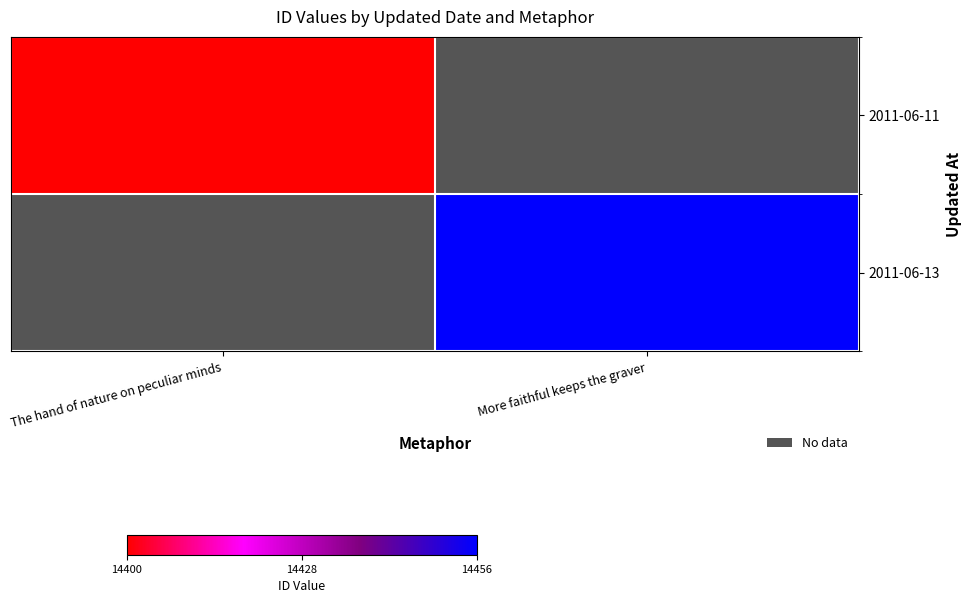

Count the number of data series in this chart.

2